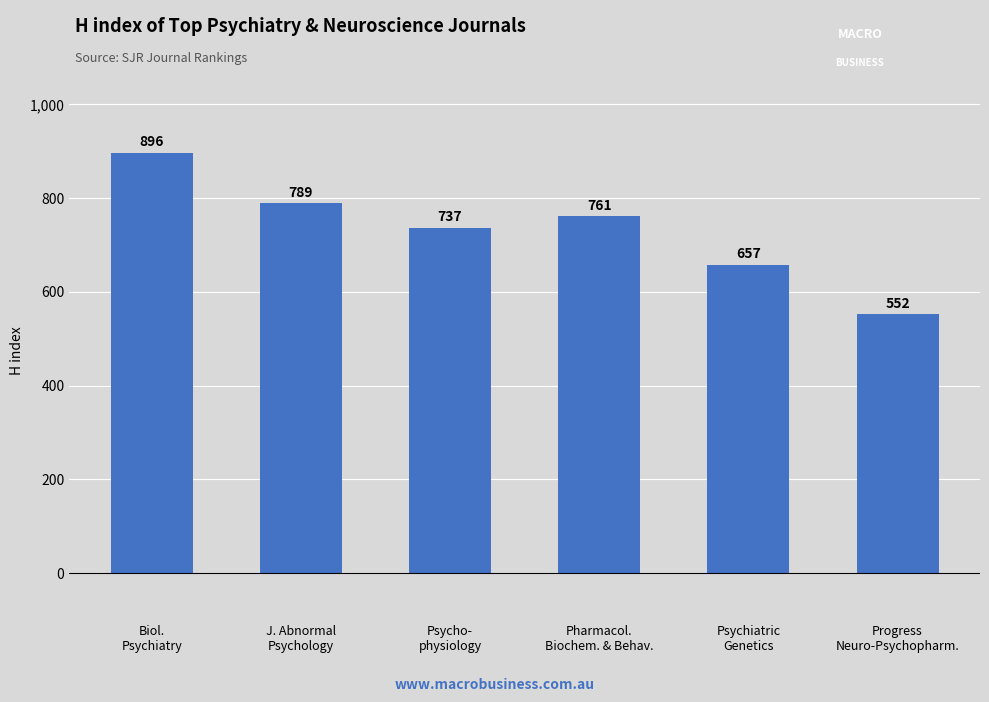

The chart shows a value of 1195 at Pharmacol.
Biochem. & Behav.. True or false?

False